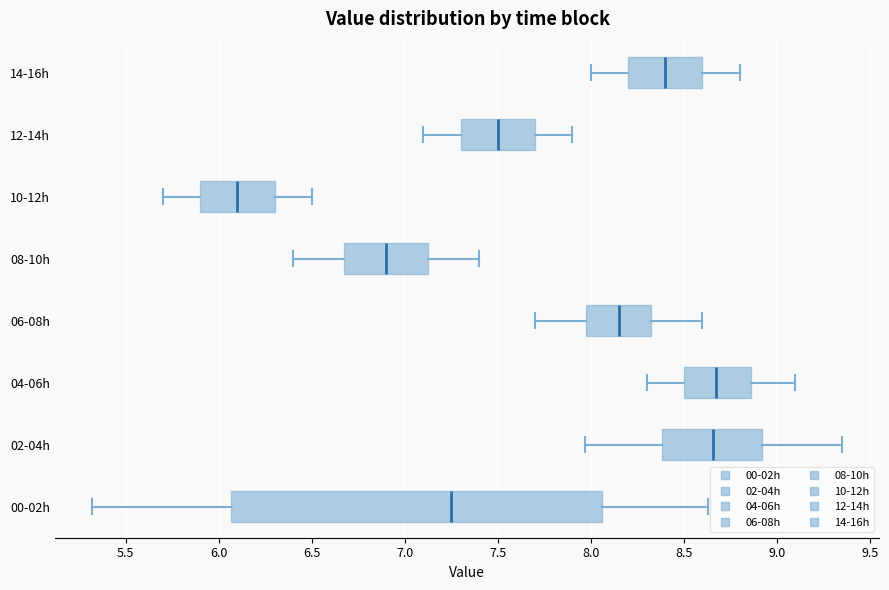

Reading bottom to top, read every box against the x-axis: the position of its median line, the range the box covers, and the ends of its whiskers. The values are not printed on the chart, so give them approximately, as read against the axis.

00-02h: median 7.25, box 6.05 to 8.05, whiskers 5.30 to 8.65
02-04h: median 8.65, box 8.40 to 8.90, whiskers 7.95 to 9.35
04-06h: median 8.70, box 8.50 to 8.85, whiskers 8.30 to 9.10
06-08h: median 8.15, box 8.00 to 8.35, whiskers 7.70 to 8.60
08-10h: median 6.90, box 6.70 to 7.15, whiskers 6.40 to 7.40
10-12h: median 6.10, box 5.90 to 6.30, whiskers 5.70 to 6.50
12-14h: median 7.50, box 7.30 to 7.70, whiskers 7.10 to 7.90
14-16h: median 8.40, box 8.20 to 8.60, whiskers 8.00 to 8.80